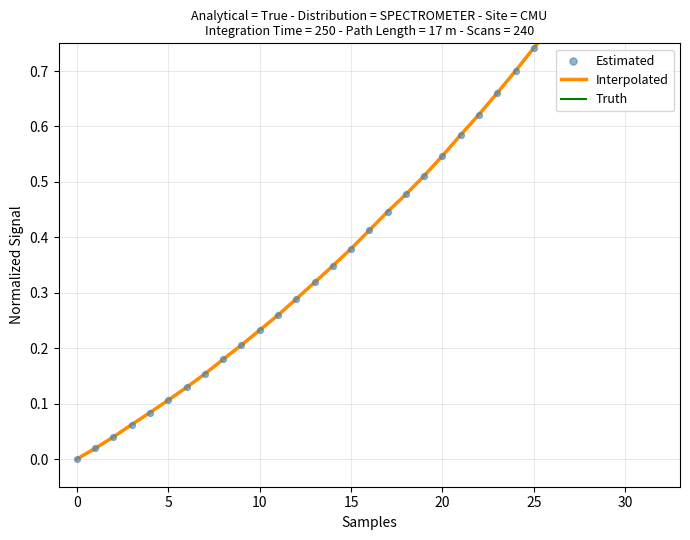

Which series reaches the maximum Y coordinate?

Interpolated